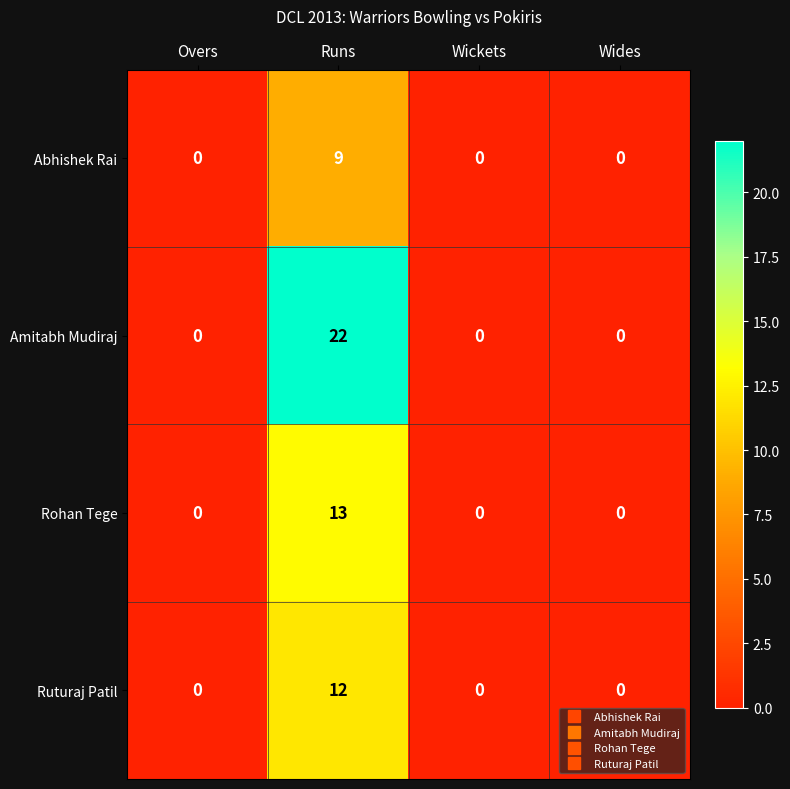

Count the Abhishek Rai values in the range 0 to 9.

4